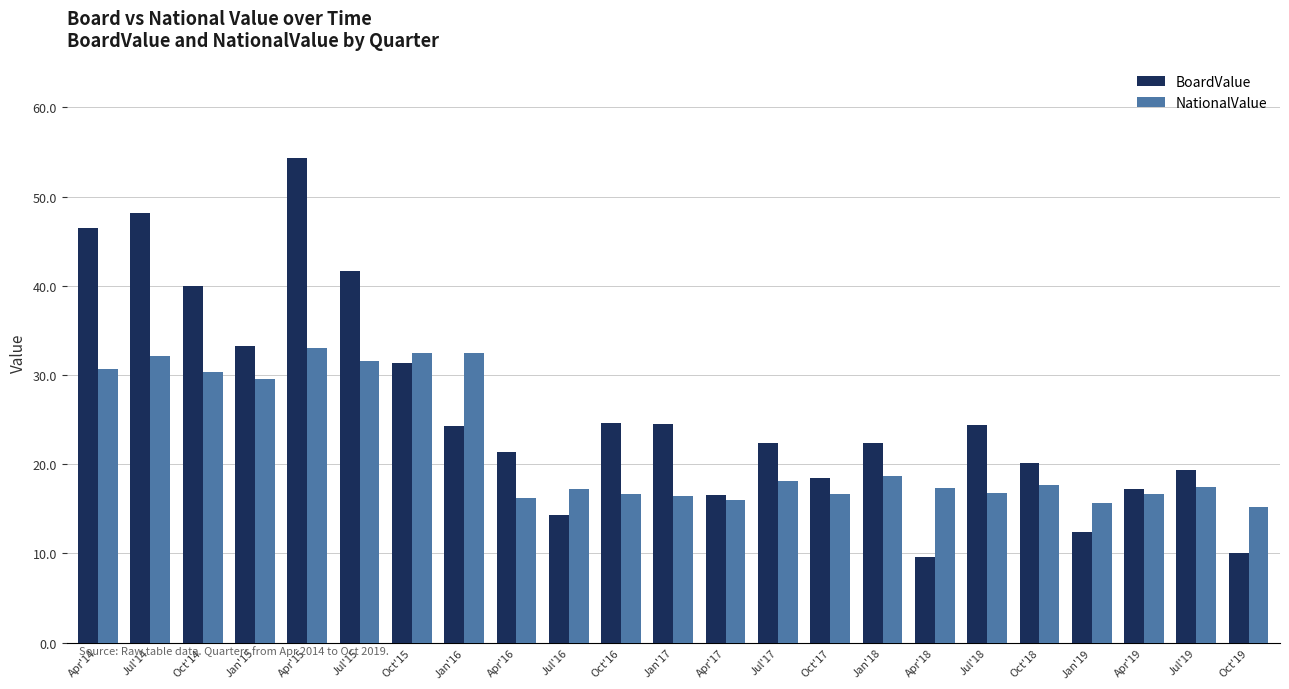

What are all the series names shown in the legend?

BoardValue, NationalValue